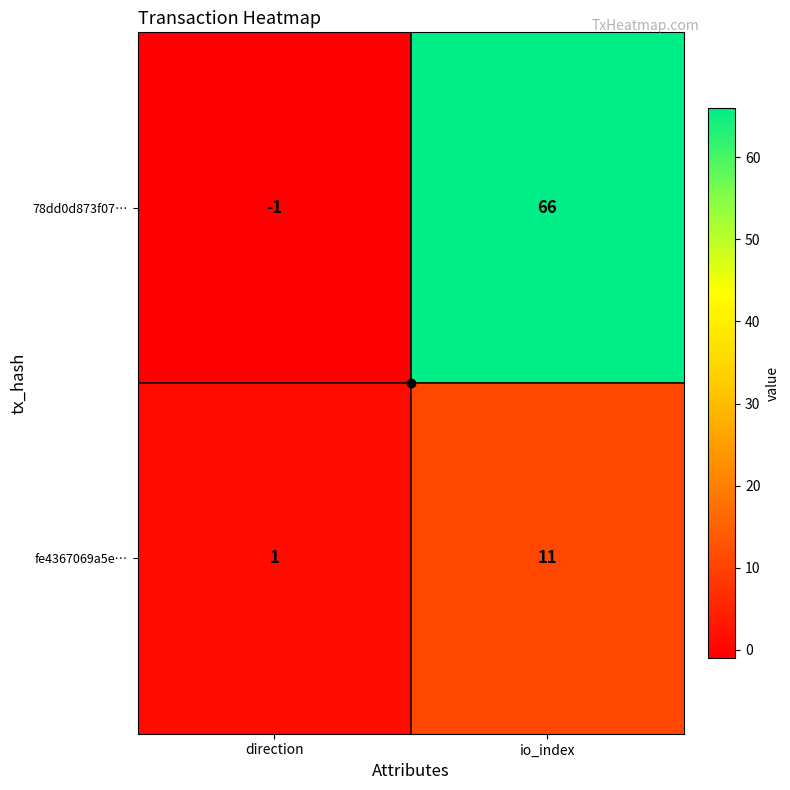

What is the sum of all fe4367069a5e… values?

12